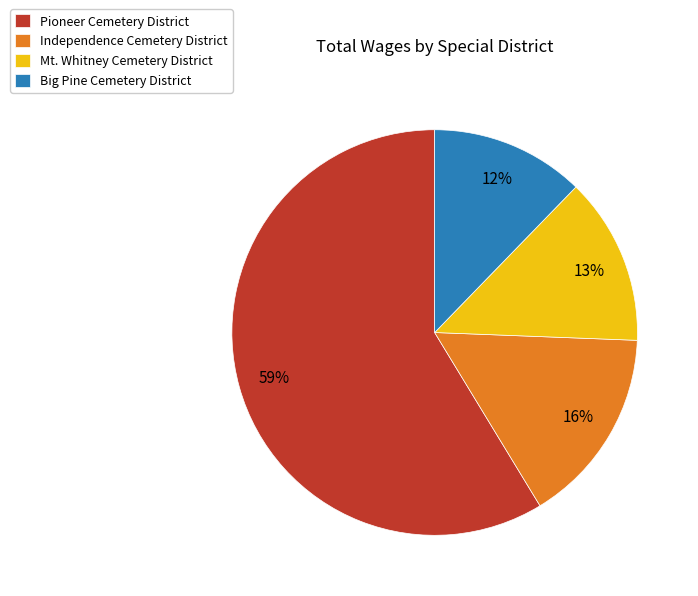

To the nearest percent, what portion does Independence Cemetery District represent?

16%